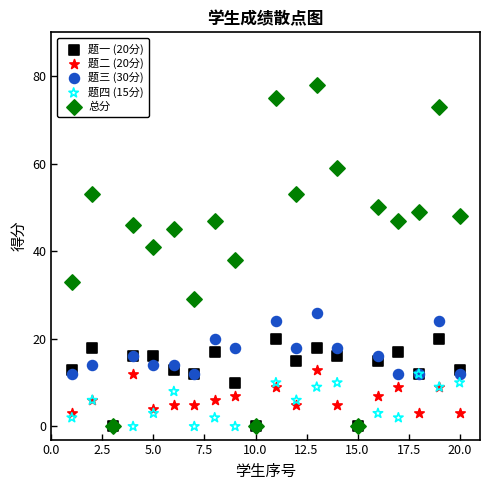

Across all series, what Y value is closest to 39?

38